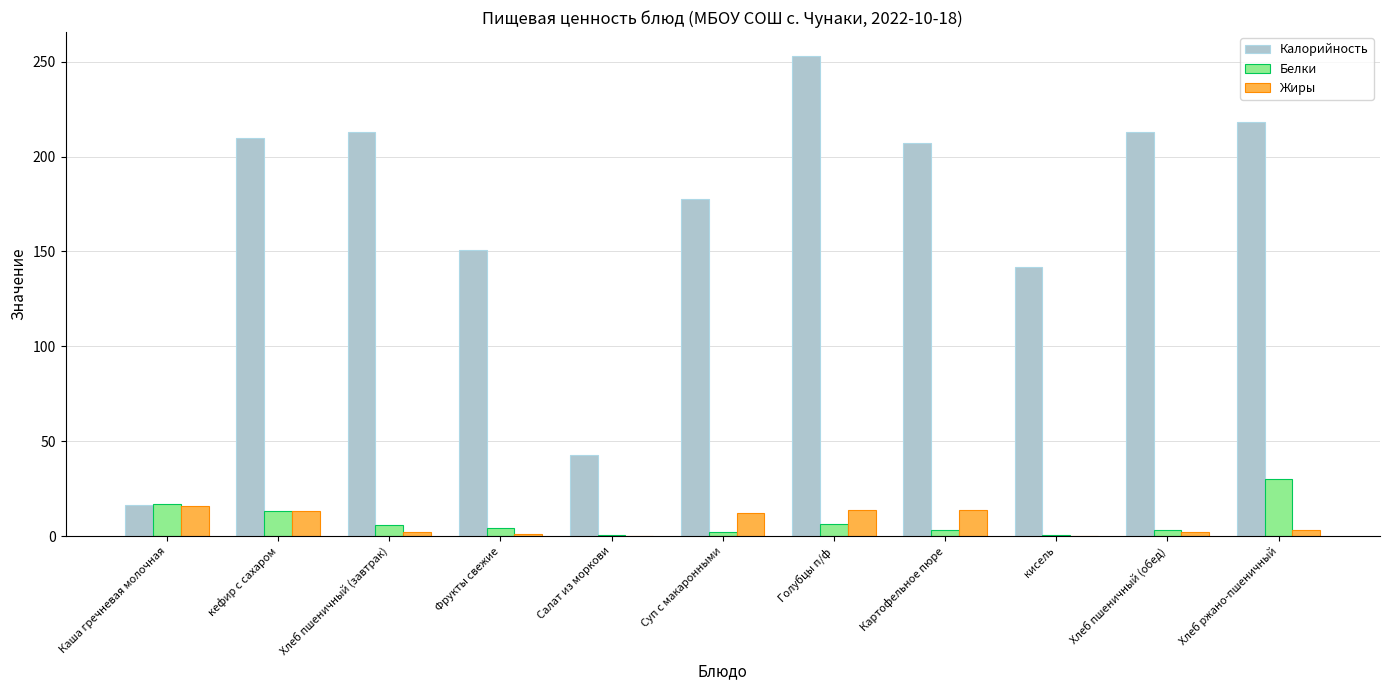

The Жиры series shows 12.0 at Суп с макаронными. True or false?

True